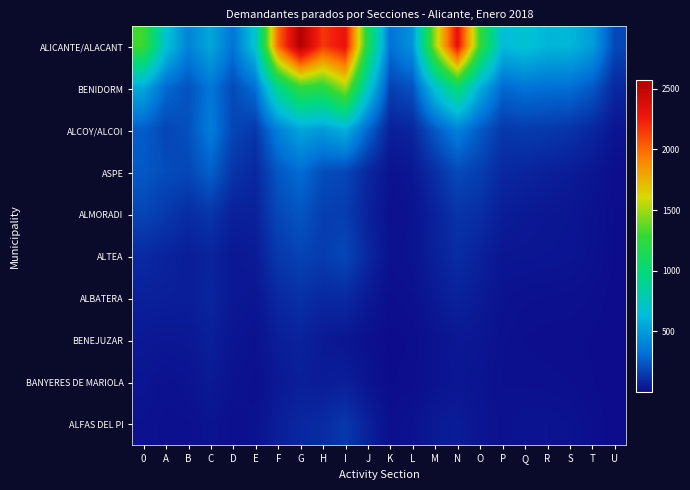

Reading left to right, what are all the values shown in this chart?

ALICANTE/ALACANT: 0=1307.7	A=677.5	B=392.4	C=546.6	D=332.7	E=689.5	F=1992.2	G=2572.1	H=2155.1	I=2312.6	J=1160.8	K=324.1	L=462.0	M=1481.9	N=2317.1	O=1273.7	P=635.4	Q=676.1	R=606.5	S=612.2	T=506.0	U=191.8
BENIDORM: 0=551.2	A=299.5	B=221.6	C=343.1	D=195.4	E=318.2	F=928.3	G=1255.9	H=1212.5	I=1494.9	J=730.0	K=170.5	L=221.9	M=672.6	N=1027.7	O=573.9	P=293.5	Q=327.4	R=315.2	S=310.8	T=243.5	U=89.8
ALCOY/ALCOI: 0=258.7	A=181.7	B=215.7	C=368.0	D=183.7	E=138.6	F=383.9	G=535.9	H=489.3	I=587.8	J=285.0	K=63.6	L=82.9	M=246.2	N=384.5	O=248.8	P=141.1	Q=152.8	R=142.6	S=127.3	T=87.6	U=29.8
ASPE: 0=240.7	A=205.4	B=186.6	C=267.0	D=129.1	E=88.1	F=237.2	G=306.8	H=208.9	I=186.2	J=89.7	K=23.1	L=34.5	M=111.1	N=197.3	O=160.1	P=91.9	Q=78.9	R=65.0	S=53.6	T=34.1	U=10.9
ALMORADI: 0=182.6	A=144.6	B=104.8	C=131.9	D=65.3	E=67.3	F=188.9	G=231.7	H=163.2	I=157.9	J=73.4	K=16.6	L=23.0	M=70.7	N=128.9	O=108.1	P=57.1	Q=44.7	R=37.4	S=32.6	T=21.1	U=6.6
ALTEA: 0=96.8	A=75.4	B=58.2	C=77.6	D=39.9	E=49.1	F=140.4	G=176.6	H=154.3	I=188.4	J=88.7	K=19.6	L=24.6	M=65.4	N=104.3	O=70.3	P=35.0	Q=33.8	R=31.6	S=29.2	T=19.4	U=6.2
ALBATERA: 0=64.6	A=62.3	B=58.6	C=82.7	D=40.7	E=32.8	F=90.4	G=117.3	H=89.9	I=95.5	J=44.5	K=10.7	L=16.7	M=46.7	N=71.3	O=49.1	P=23.6	Q=18.6	R=16.5	S=15.9	T=11.4	U=3.9
BENEJUZAR: 0=41.8	A=37.1	B=40.2	C=62.6	D=30.4	E=21.4	F=58.4	G=73.8	H=45.1	I=34.3	J=15.2	K=4.1	L=8.0	M=23.9	N=39.5	O=34.7	P=18.1	Q=11.7	R=9.1	S=8.4	T=6.3	U=2.2
BANYERES DE MARIOLA: 0=29.5	A=19.5	B=26.3	C=47.5	D=22.9	E=15.0	F=43.6	G=60.2	H=52.5	I=61.1	J=28.5	K=6.4	L=10.1	M=24.4	N=34.4	O=27.3	P=16.7	Q=16.3	R=14.5	S=12.2	T=7.6	U=2.4
ALFAS DEL PI: 0=21.6	A=14.9	B=15.9	C=26.2	D=13.5	E=18.7	F=60.7	G=86.9	H=99.5	I=141.2	J=66.8	K=14.1	L=21.4	M=46.1	N=53.6	O=32.3	P=19.9	Q=25.9	R=27.4	S=22.7	T=11.9	U=3.2